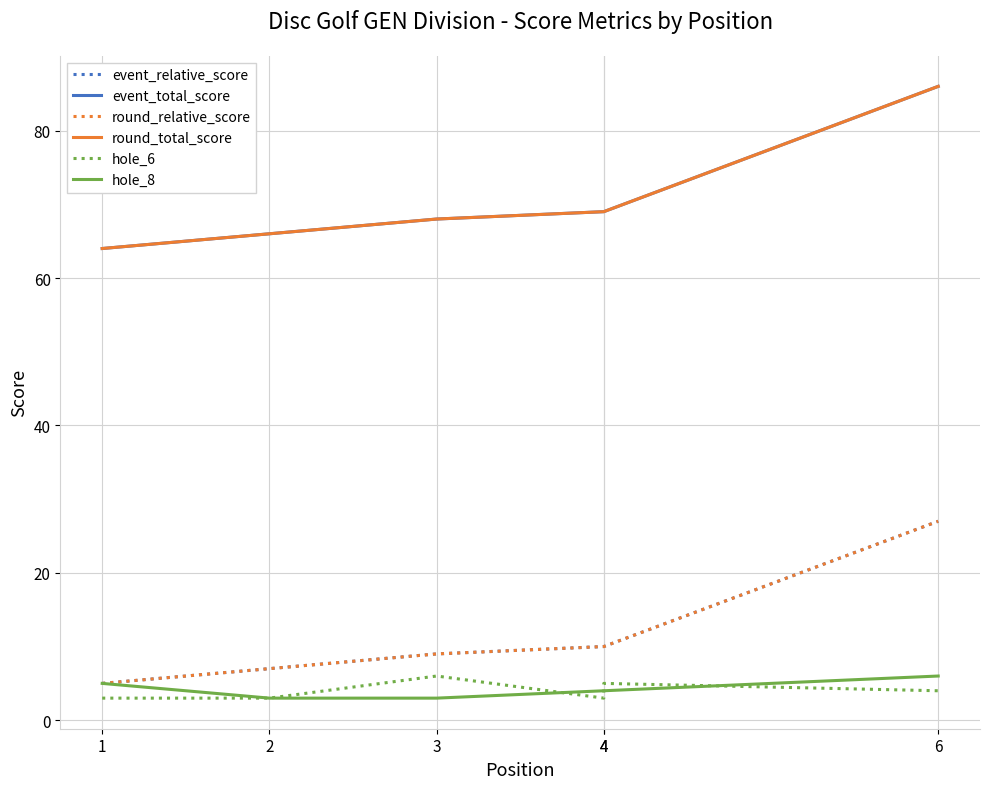

Rank the series at 3 from highest to lowest value.

event_total_score, round_total_score, event_relative_score, round_relative_score, hole_6, hole_8